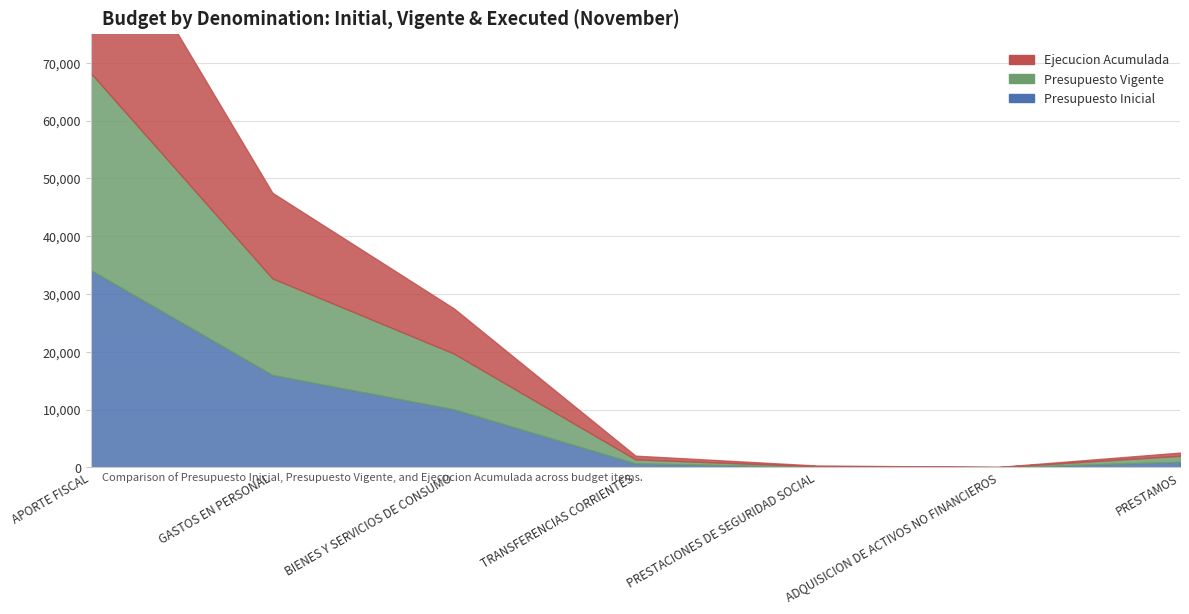

Is the value of Presupuesto Inicial at TRANSFERENCIAS CORRIENTES greater than the value of Ejecucion Acumulada at APORTE FISCAL?

No